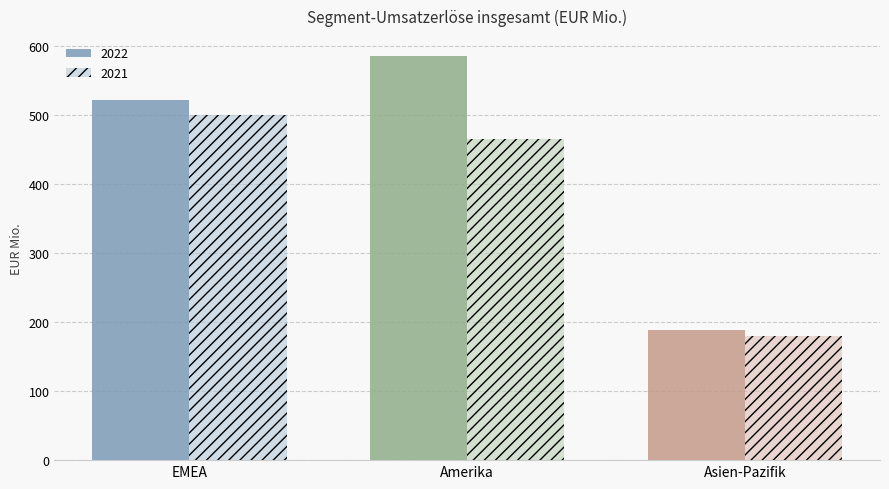

Reading left to right, extract all data points from this chart.

2022: EMEA=522.4	Amerika=585.6	Asien-Pazifik=188.8
2021: EMEA=500.1	Amerika=465.2	Asien-Pazifik=179.4